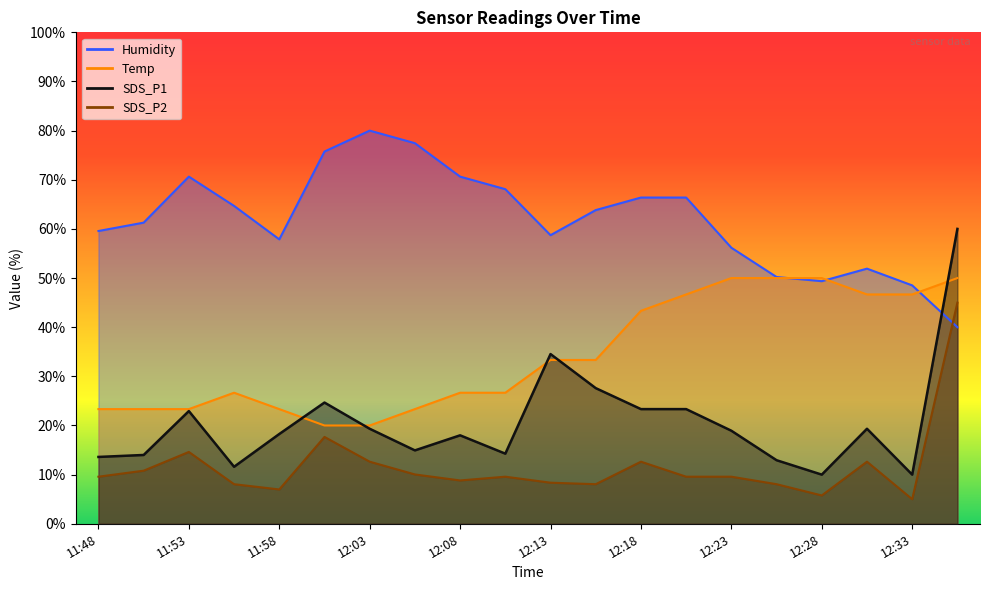

Reading left to right, transcribe all the data shown in this chart.

SDS_P1: 11:48=13.6	11:50=14.0	11:53=22.9	11:55=11.6	11:58=18.3	12:00=24.7	12:03=19.3	12:06=14.9	12:08=18.0	12:11=14.3	12:13=34.5	12:15=27.6	12:18=23.3	12:20=23.3	12:23=18.9	12:25=12.9	12:28=10.0	12:30=19.3	12:33=10.0	12:36=60.0
SDS_P2: 11:48=9.6	11:50=10.8	11:53=14.6	11:55=8.1	11:58=7.0	12:00=17.7	12:03=12.6	12:06=10.0	12:08=8.8	12:11=9.6	12:13=8.4	12:15=8.1	12:18=12.6	12:20=9.6	12:23=9.6	12:25=8.1	12:28=5.8	12:30=12.6	12:33=5.0	12:36=45.0
Temp: 11:48=23.3	11:50=23.3	11:53=23.3	11:55=26.7	11:58=23.3	12:00=20.0	12:03=20.0	12:06=23.3	12:08=26.7	12:11=26.7	12:13=33.3	12:15=33.3	12:18=43.3	12:20=46.7	12:23=50.0	12:25=50.0	12:28=50.0	12:30=46.7	12:33=46.7	12:36=50.0
Humidity: 11:48=59.6	11:50=61.3	11:53=70.6	11:55=64.7	11:58=57.9	12:00=75.7	12:03=80.0	12:06=77.4	12:08=70.6	12:11=68.1	12:13=58.7	12:15=63.8	12:18=66.4	12:20=66.4	12:23=56.2	12:25=50.2	12:28=49.4	12:30=51.9	12:33=48.5	12:36=40.0